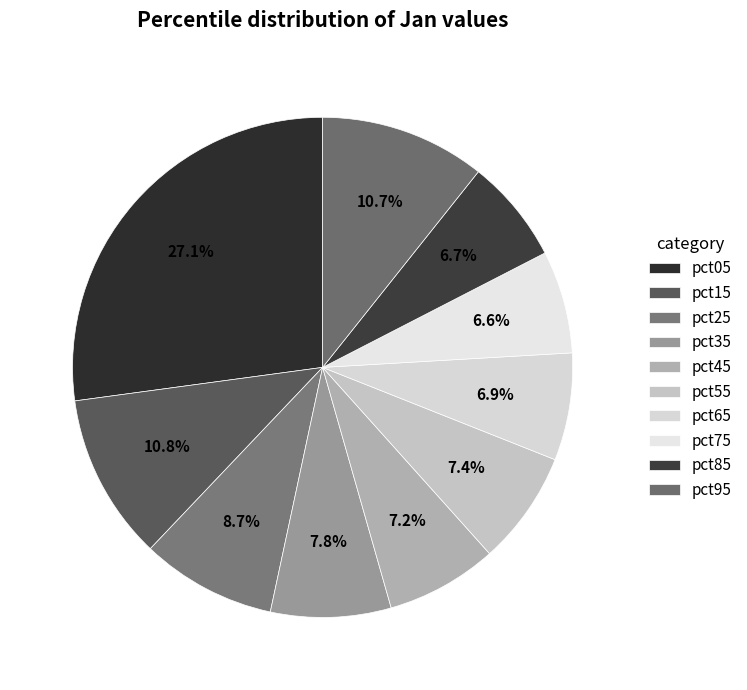

Count the number of slices in the pie.

10